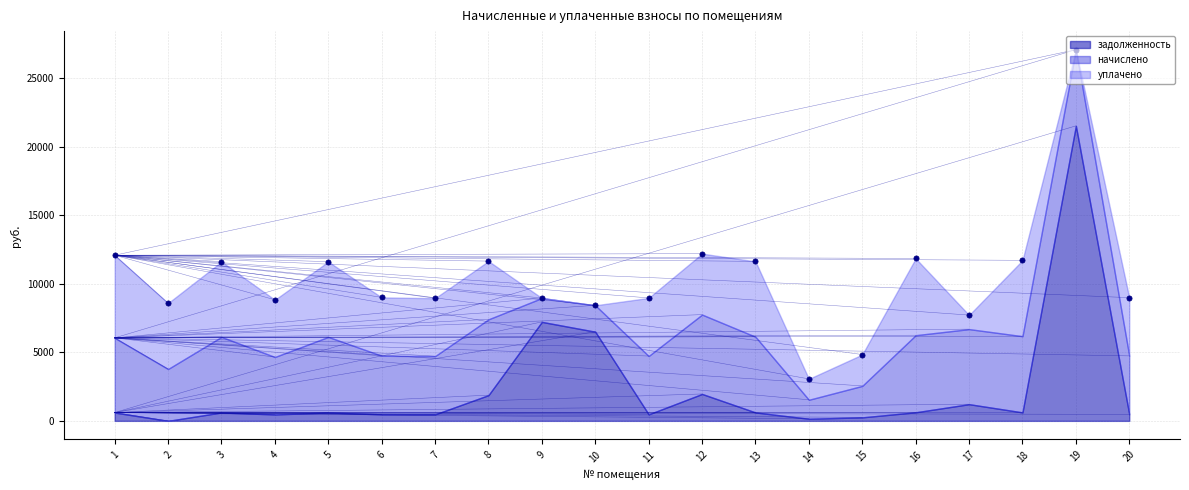

At how many categories does at least one series exceed 1235?

20